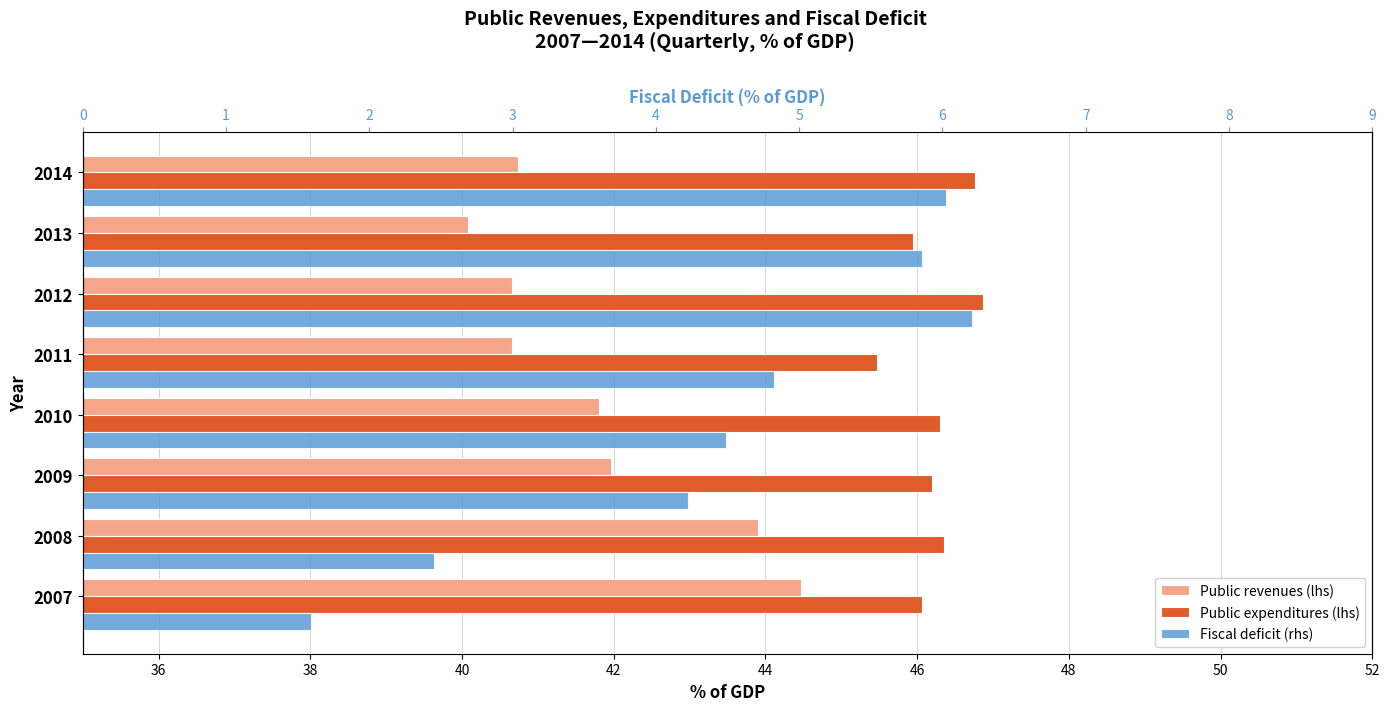

At how many categories does at least one series exceed 6?

8